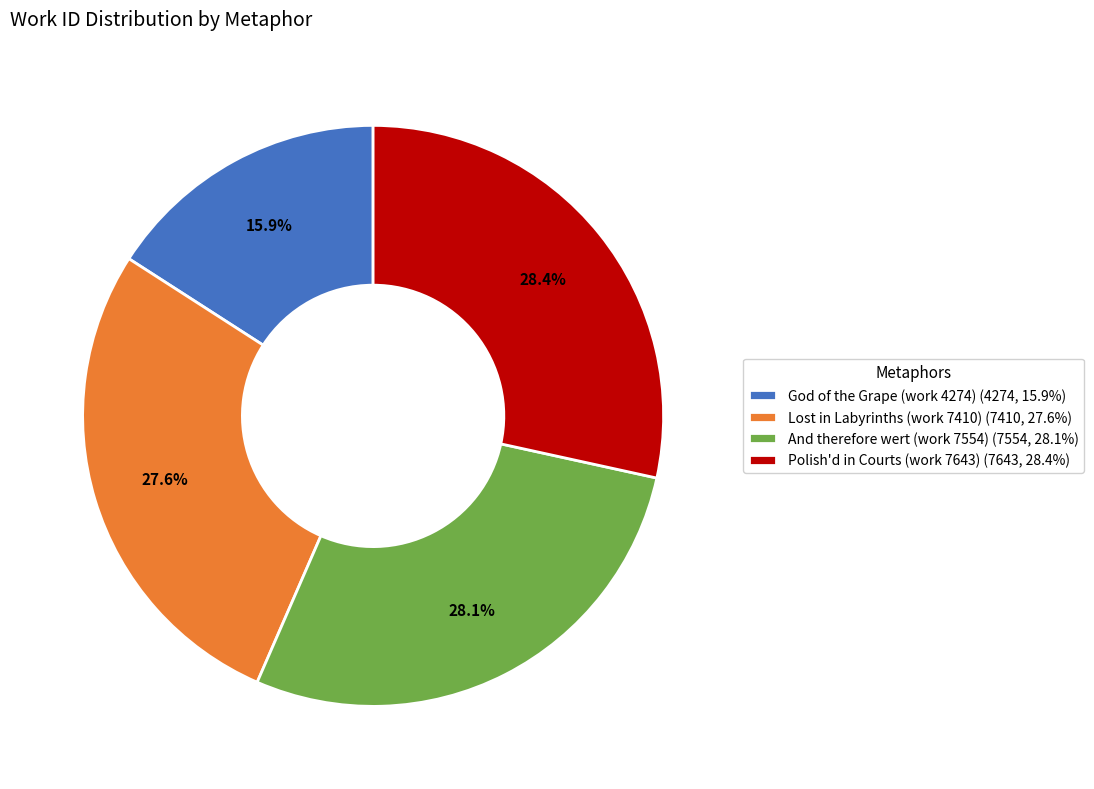

To the nearest percent, what is the difference between the Polish'd in Courts (work 7643) and Lost in Labyrinths (work 7410) slice percentages?

1%